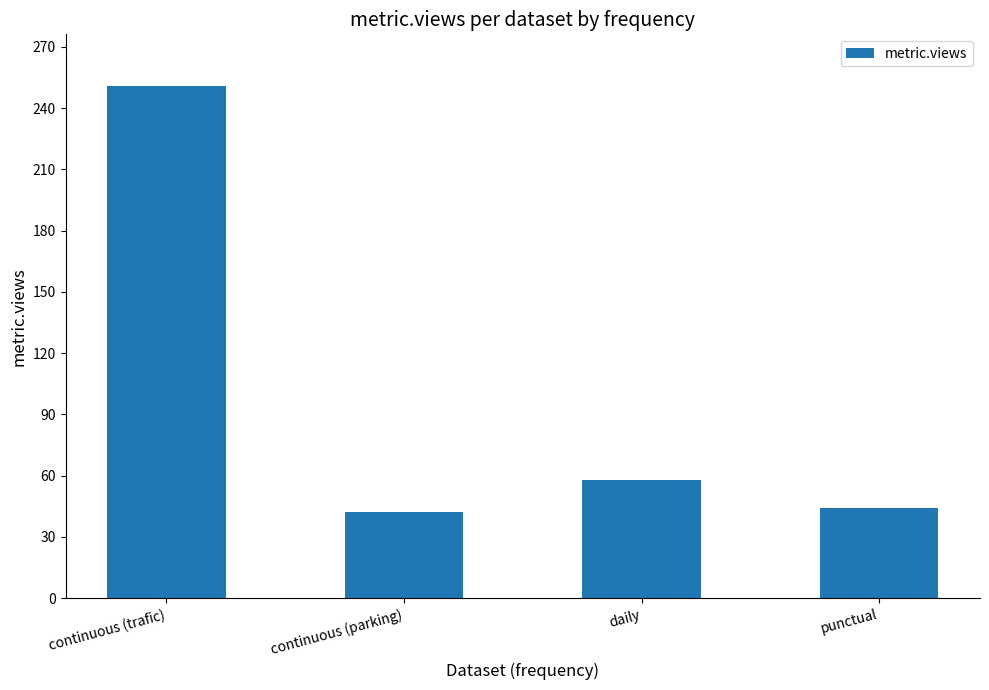

True or false: the data shows 44 at punctual.

True